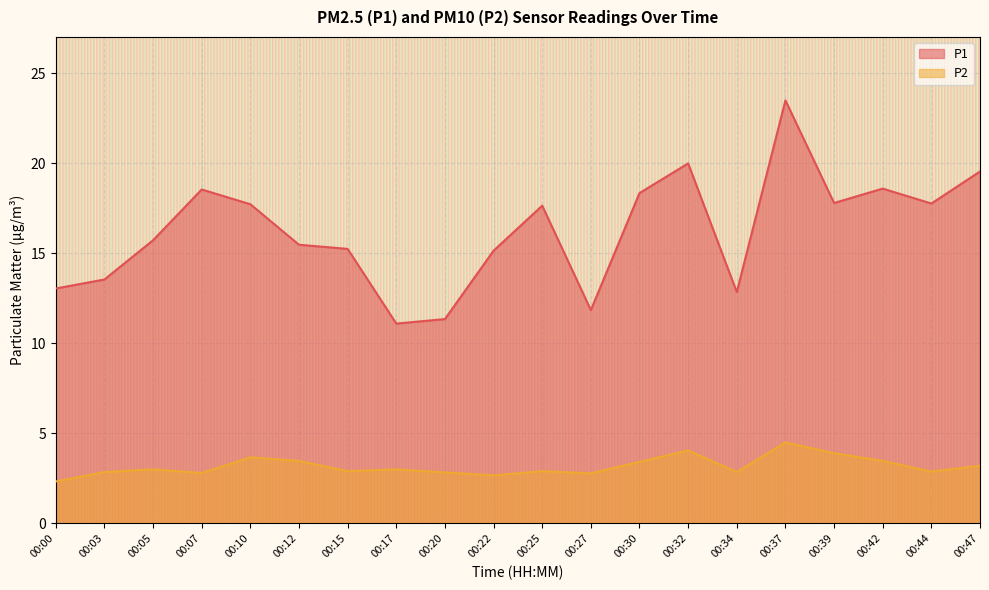

Count the number of data series in this chart.

2